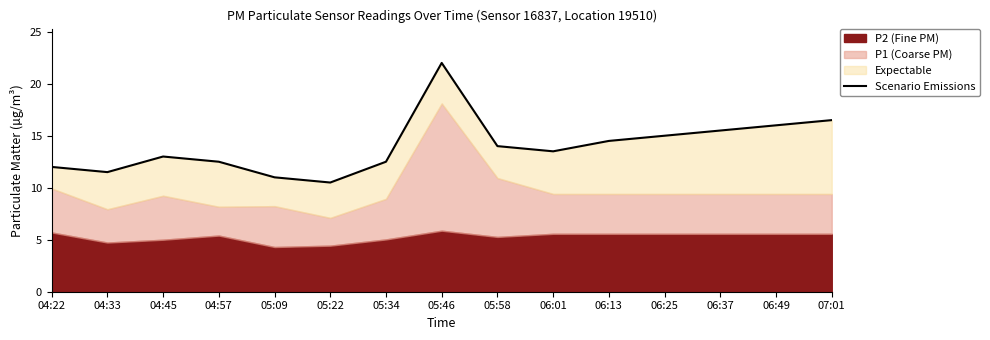

Approximately how many times larger is the value at 05:22 compared to 04:45?

0.8